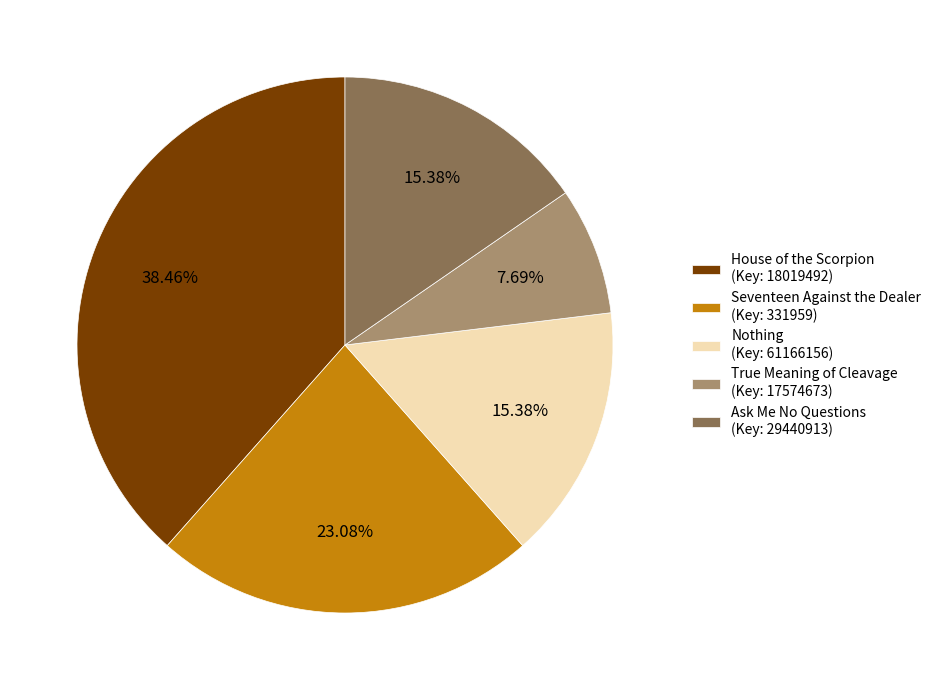

Is it true that Nothing is 15% of the pie?

True